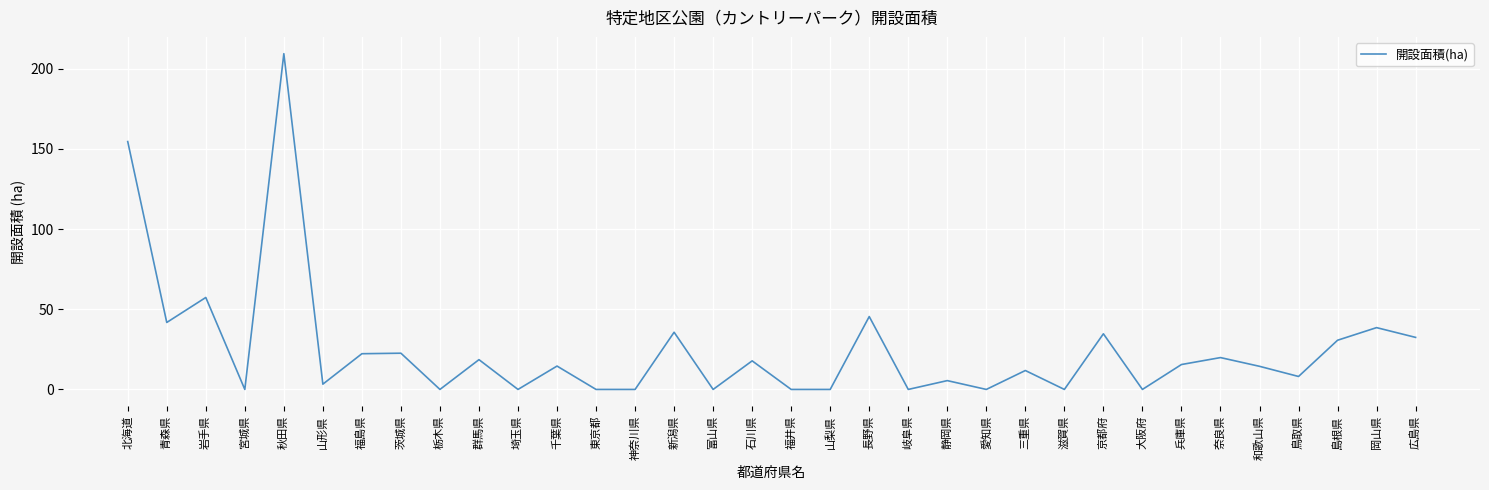

True or false: the data shows 2.9 at 和歌山県.

False